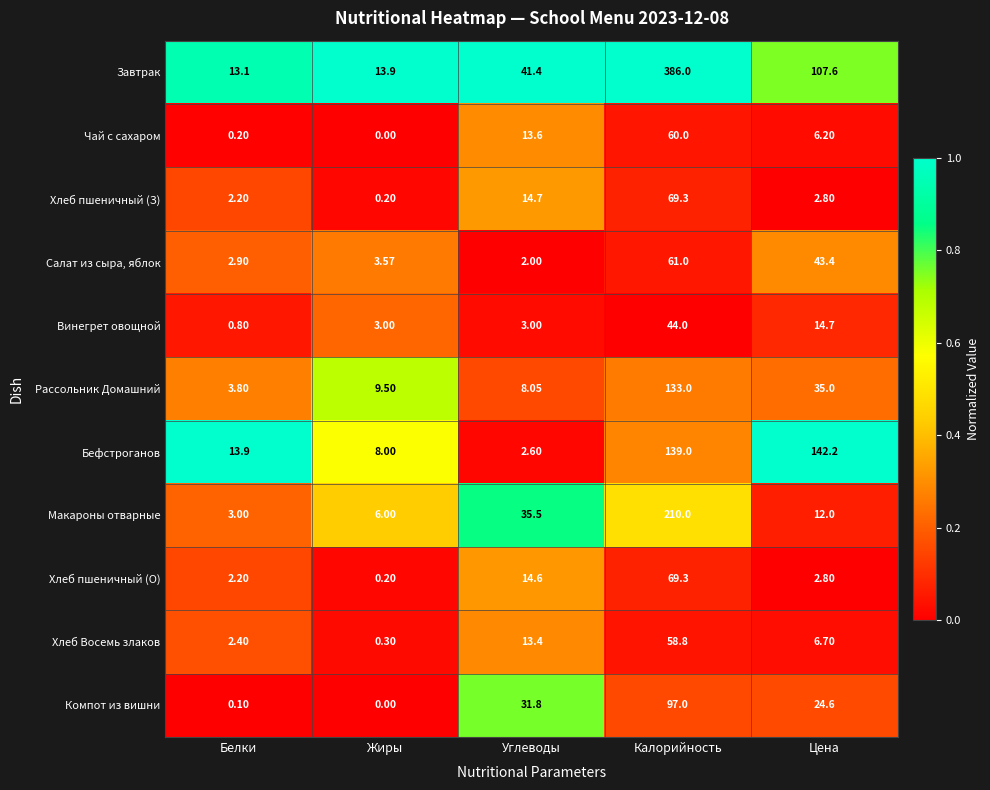

Which series has the largest range (max minus min)?

Завтрак